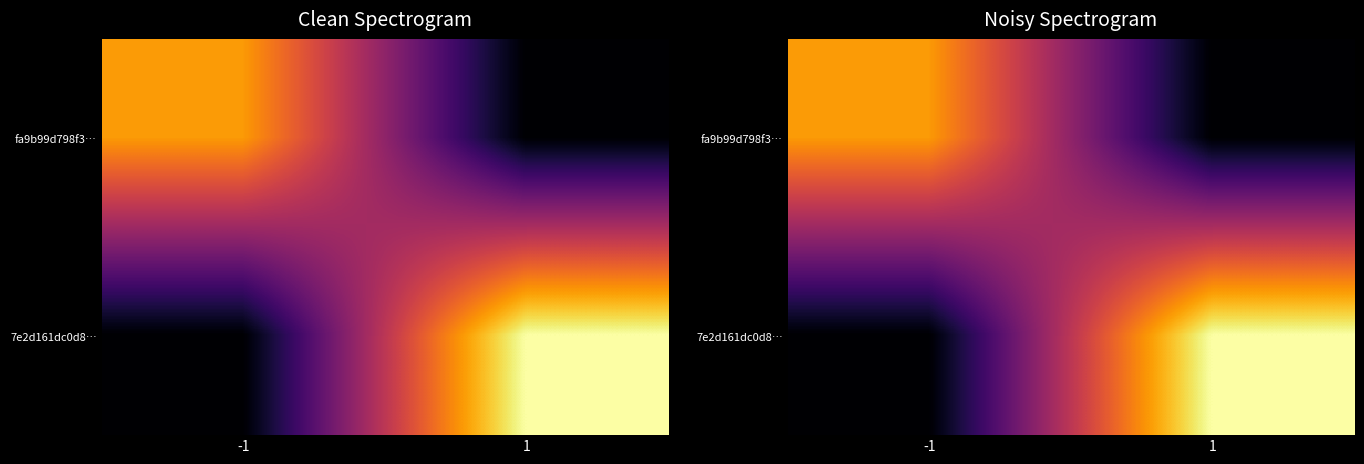

Is it true that 7e2d161dc0d8… equals 9 at 1?

True